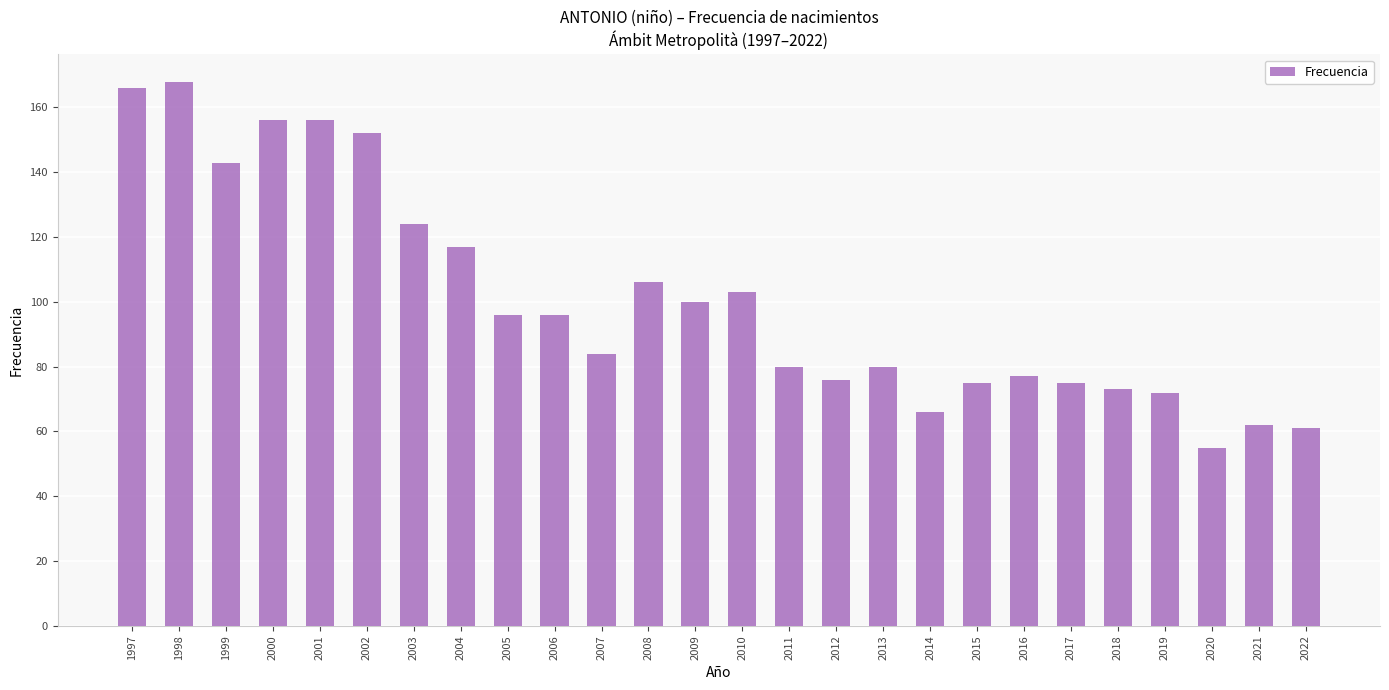

True or false: the data shows 94 at 2020.

False